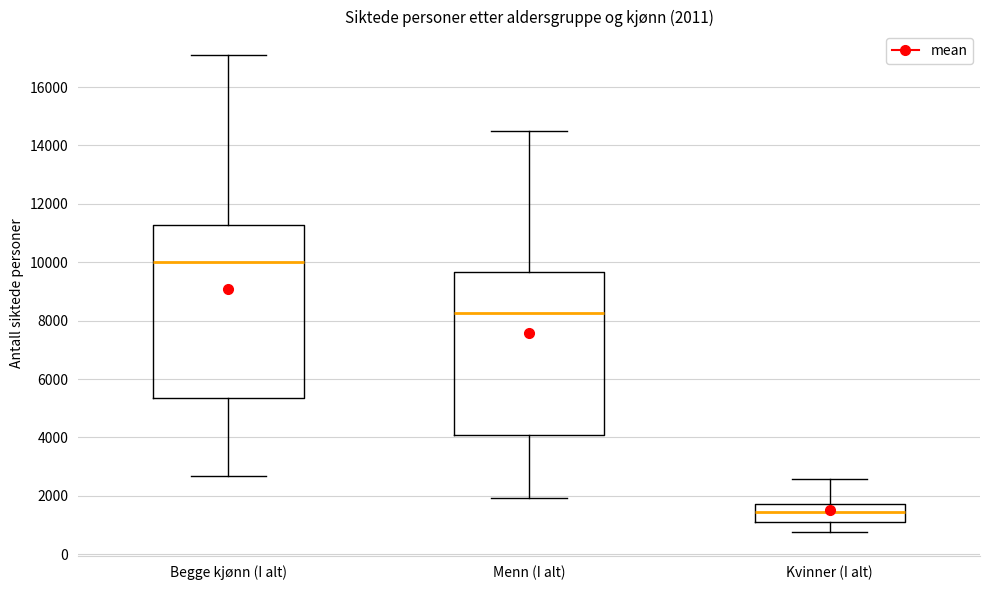

Which box's median line is the lowest?

Kvinner (I alt)